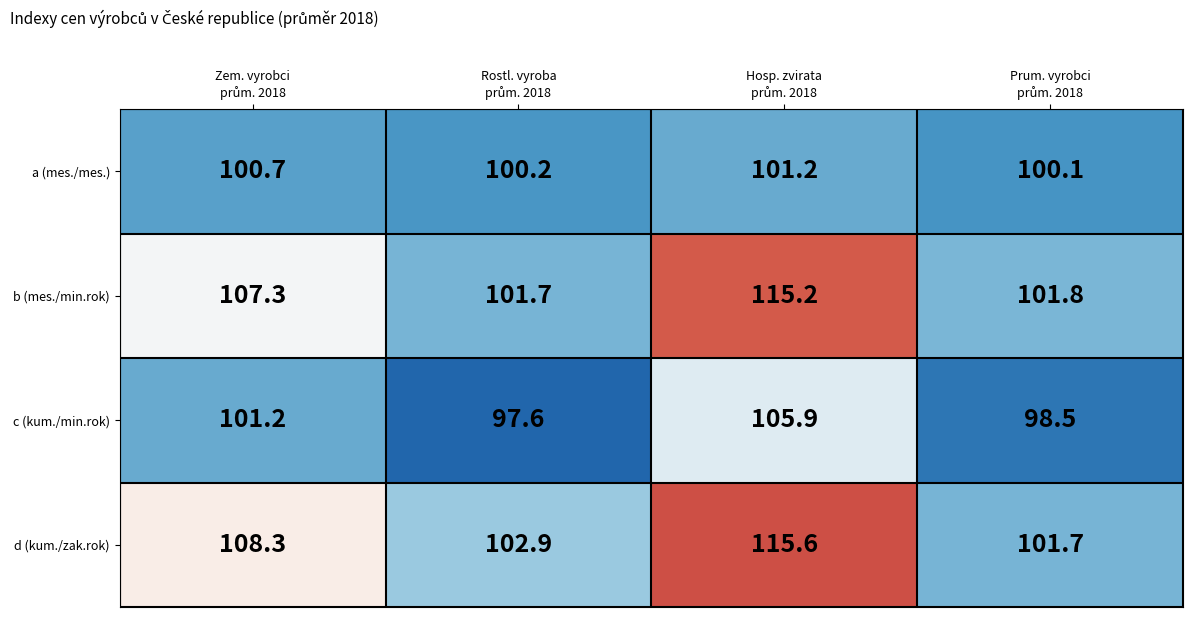

Which series has the widest spread of values?

d (kum./zak.rok)